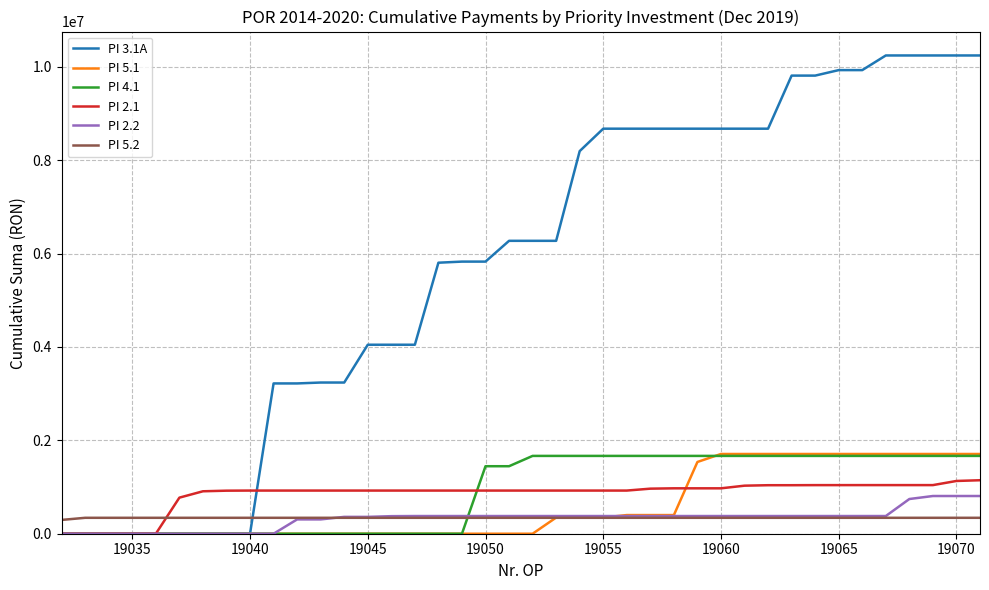

Which series ends up on top after the final intersection of PI 5.2 and PI 2.1?

PI 2.1